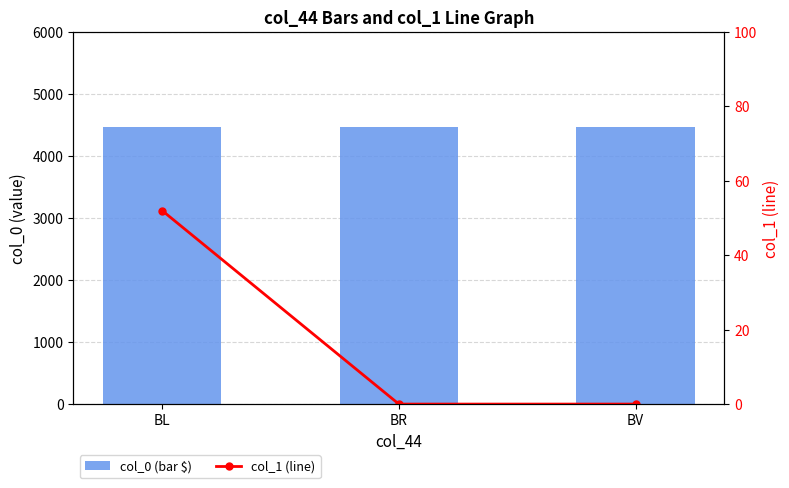

Are the bars horizontal?

No